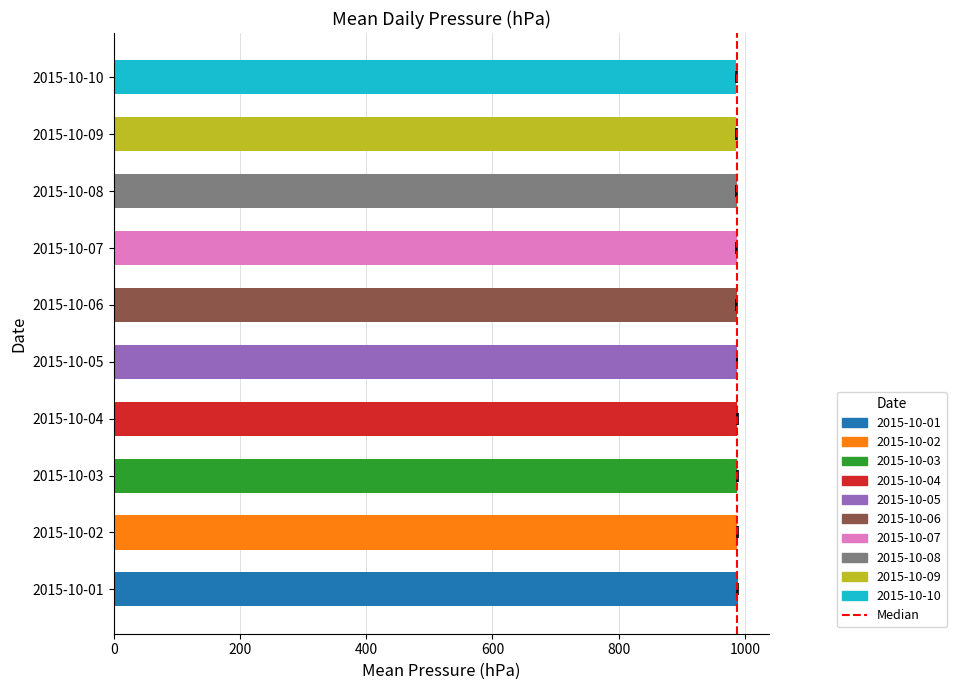

At which label is the value closest to 4?

2015-10-05